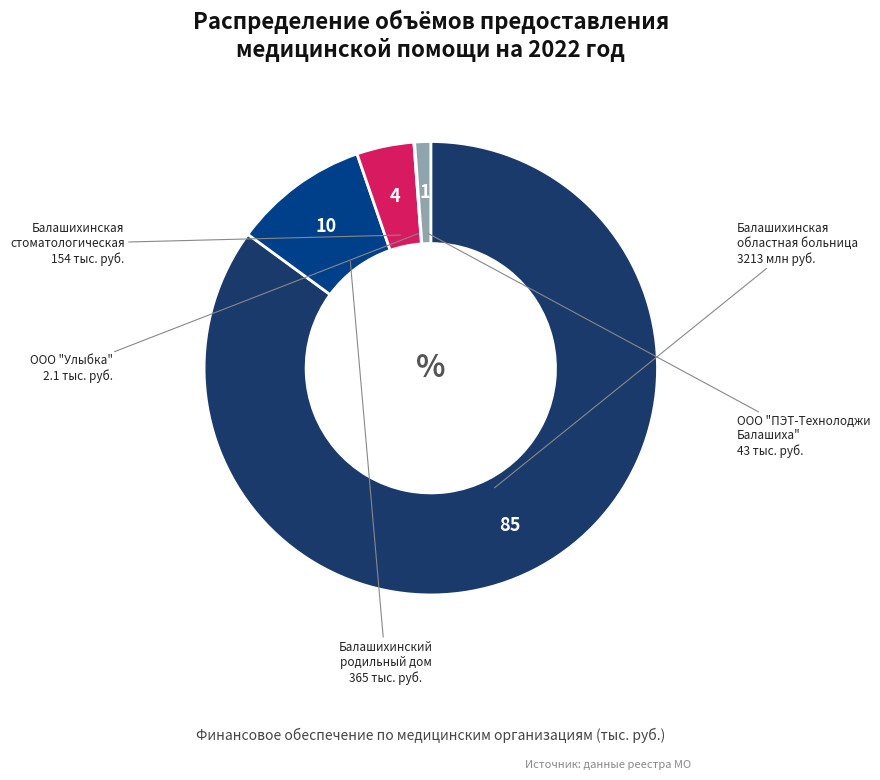

Does any single category account for the majority?

Yes